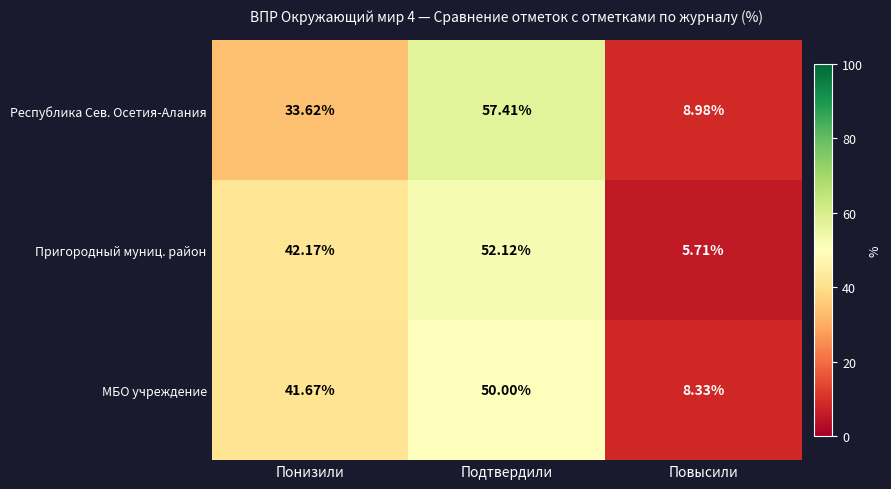

At which category does the chart reach its minimum across all series?

Повысили